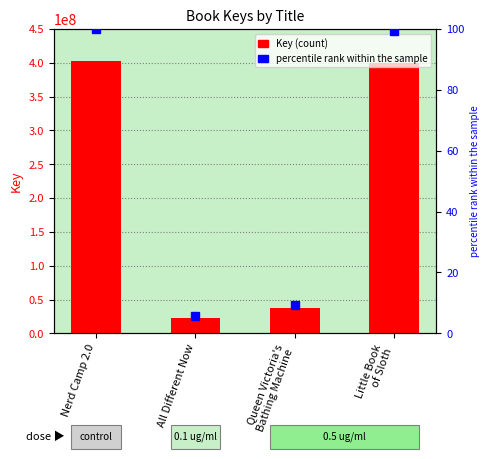

The value at Nerd Camp 2.0 is 560583902. True or false?

False